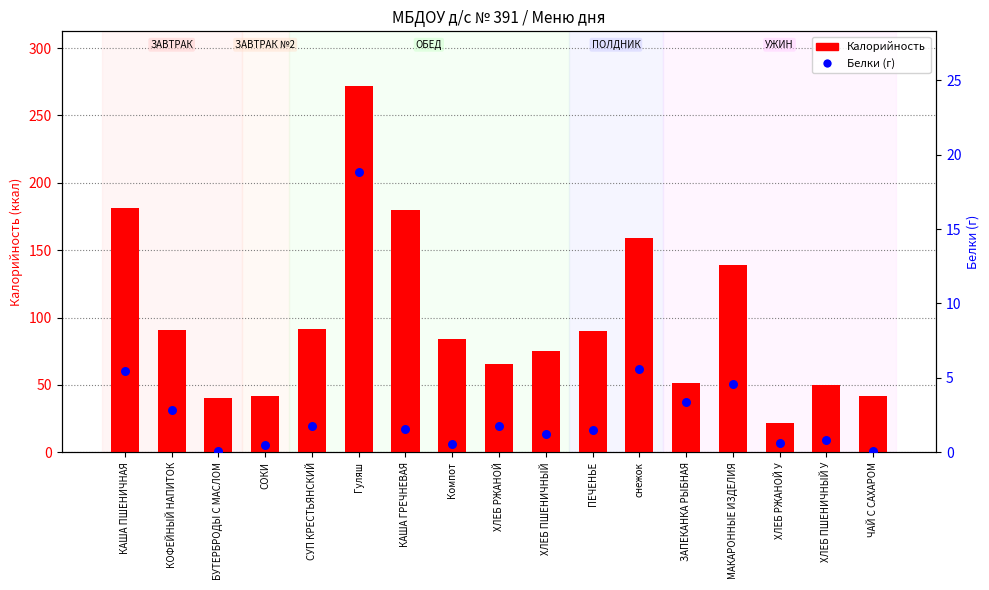

What is the total value across all series at ЗАПЕКАНКА РЫБНАЯ?

55.1